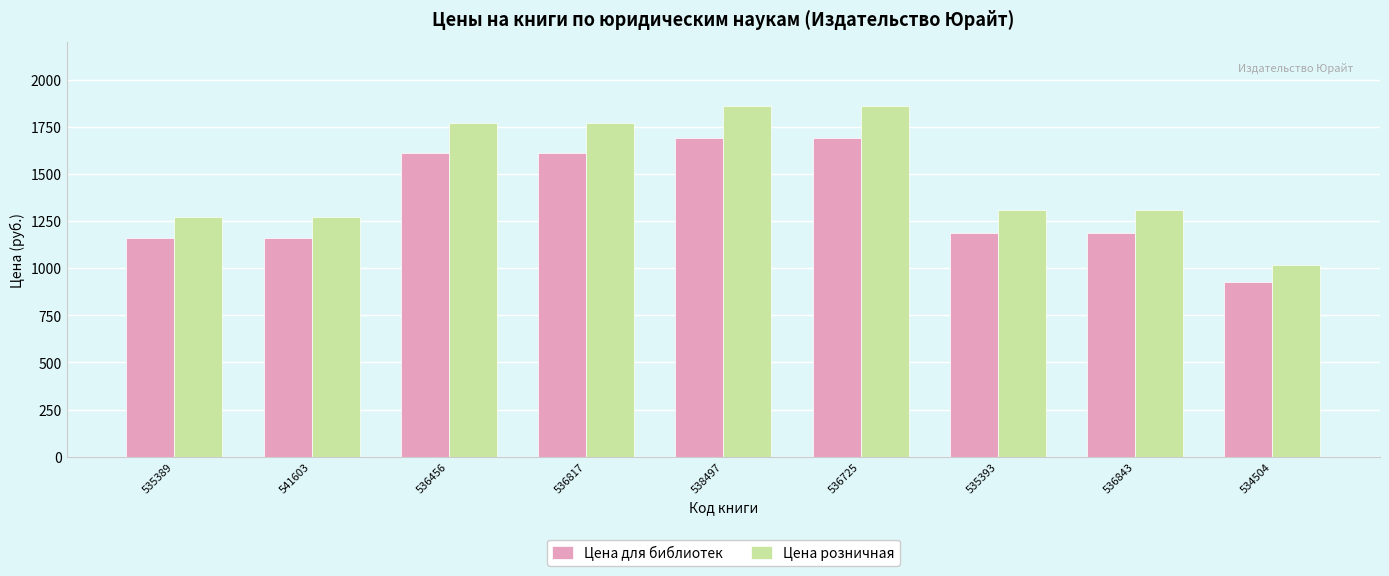

What is the average value of the Цена для библиотек series?

1358